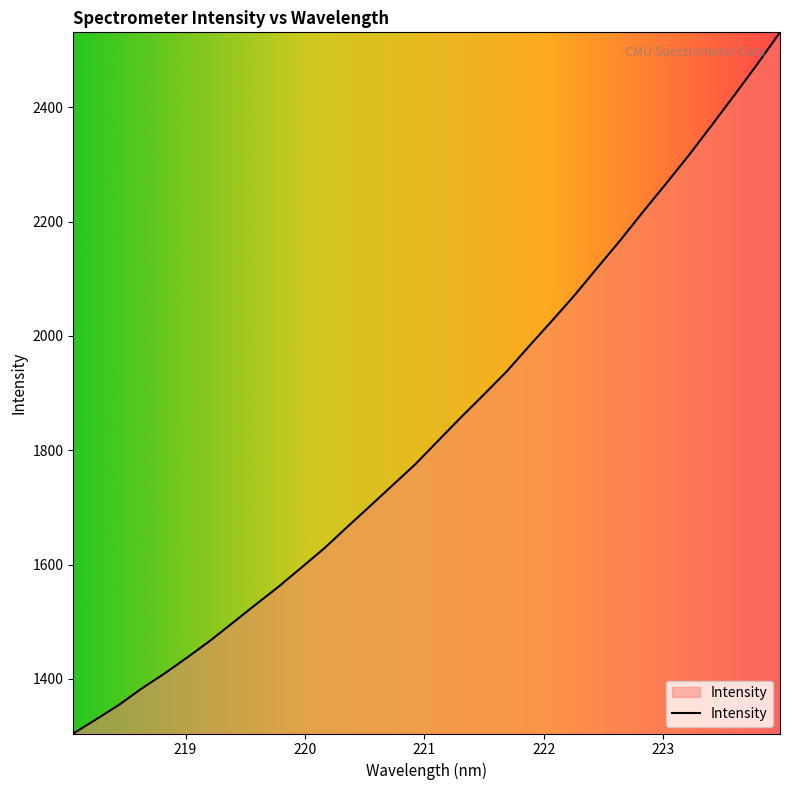

Count the number of values greater than 1816.

16